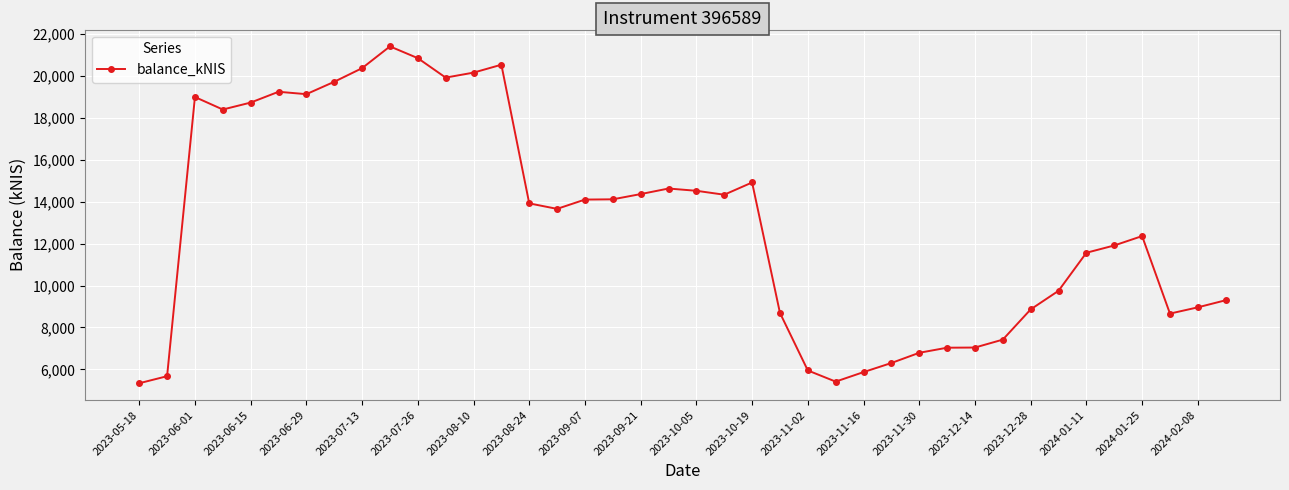

What is the sum of all values?

518895.5